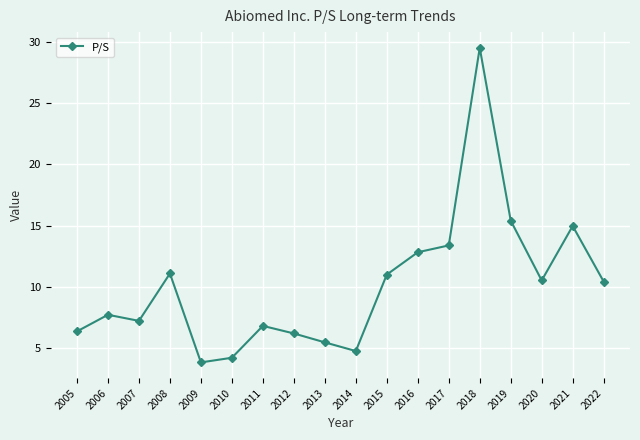

Which has a higher value, 2022 or 2011?

2022